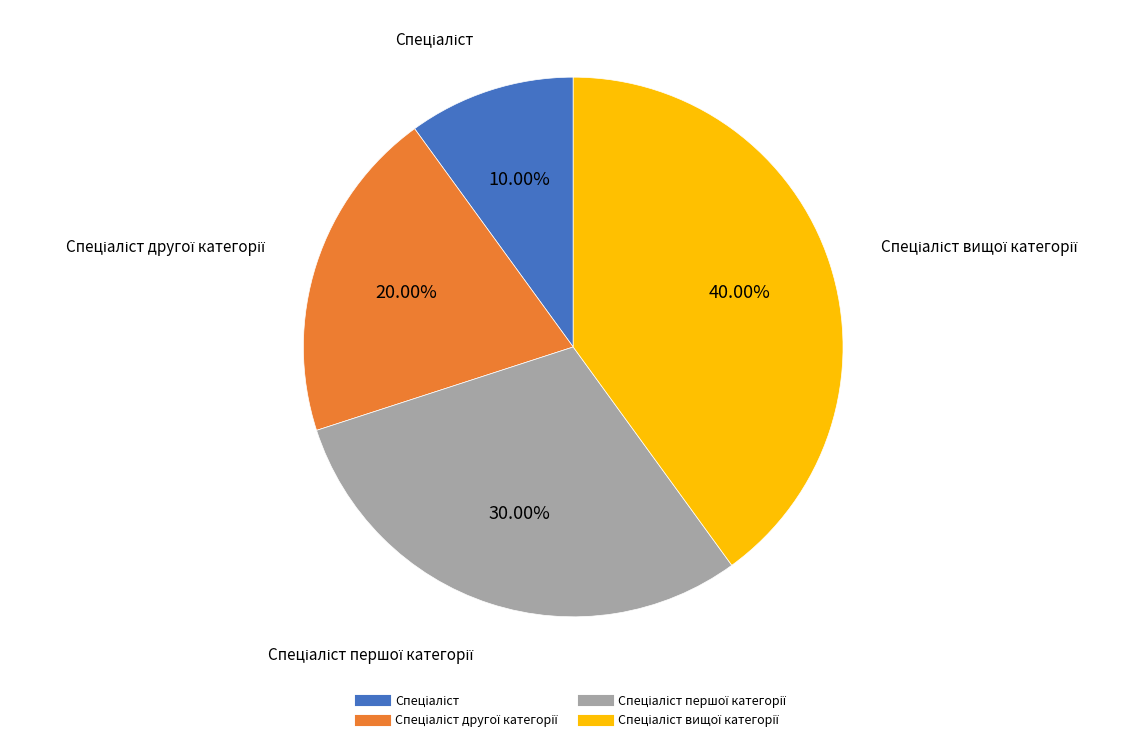

Does any single category account for the majority?

No